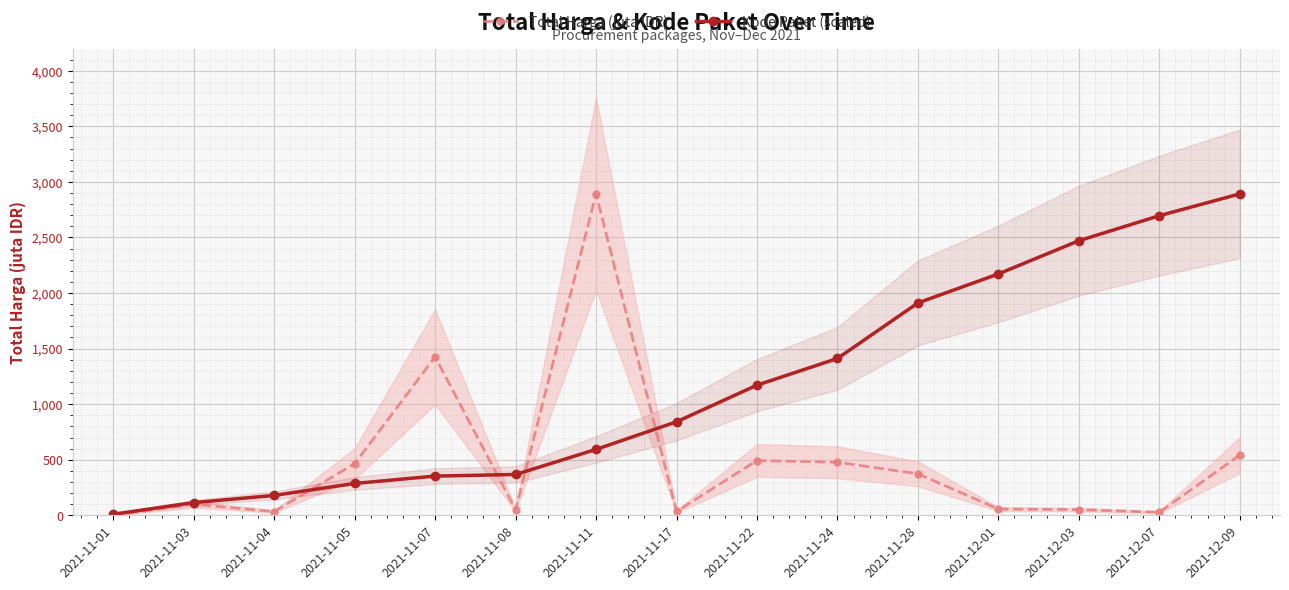

Reading left to right, list all the values displayed in this chart.

Total Harga (juta IDR): 0.3	98.8	34.0	464.0	1425.9	49.7	2892.1	34.3	493.0	477.6	373.4	56.2	51.6	27.4	541.1
Kode Paket (scaled): 9.7	114.3	178.9	286.4	352.9	367.3	593.0	841.4	1171.0	1411.3	1911.0	2171.9	2470.6	2695.8	2892.1